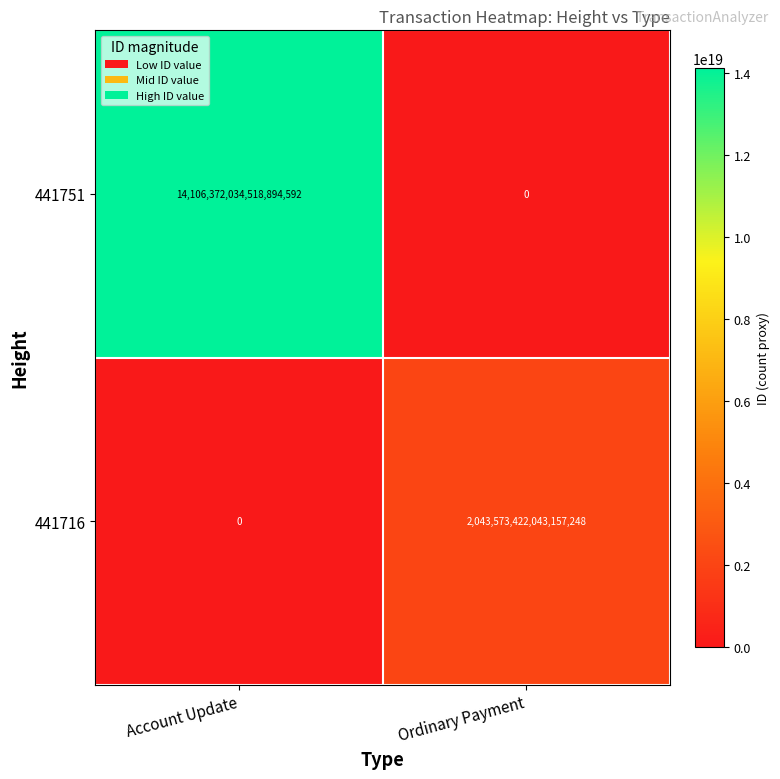

Which series has the largest range (max minus min)?

441751